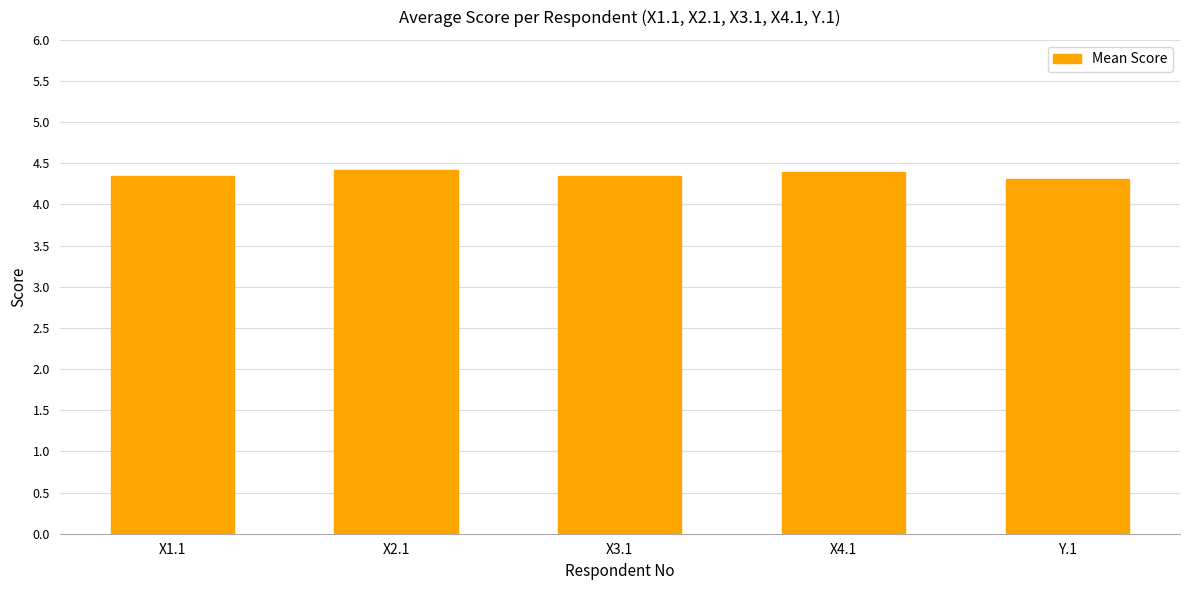

Does the chart contain stacked bars?

No